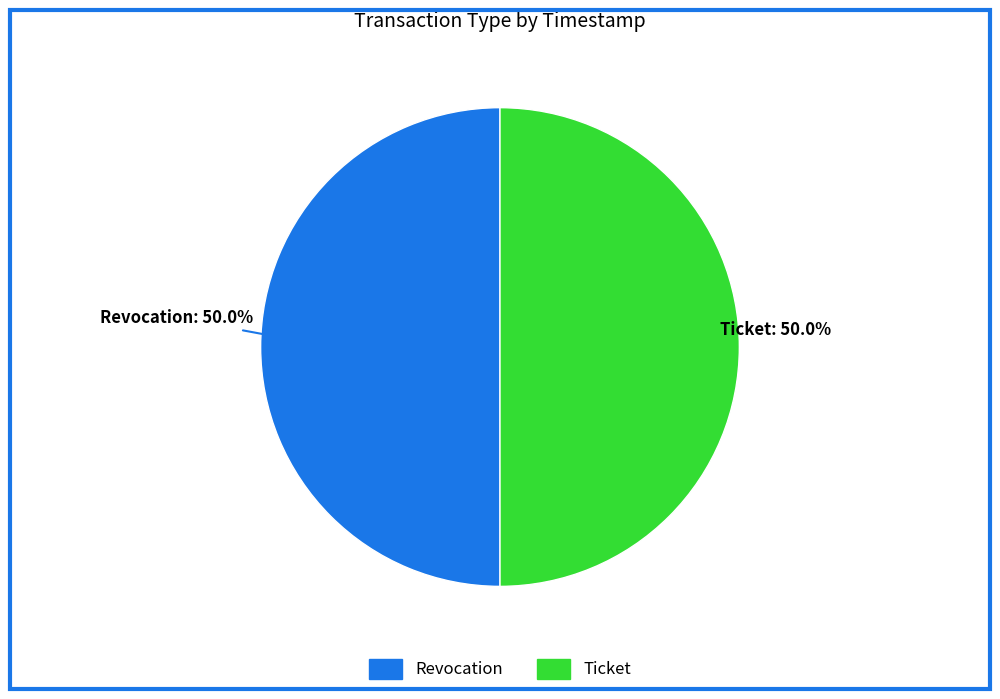

What portion of the pie excludes Ticket?

50.0%